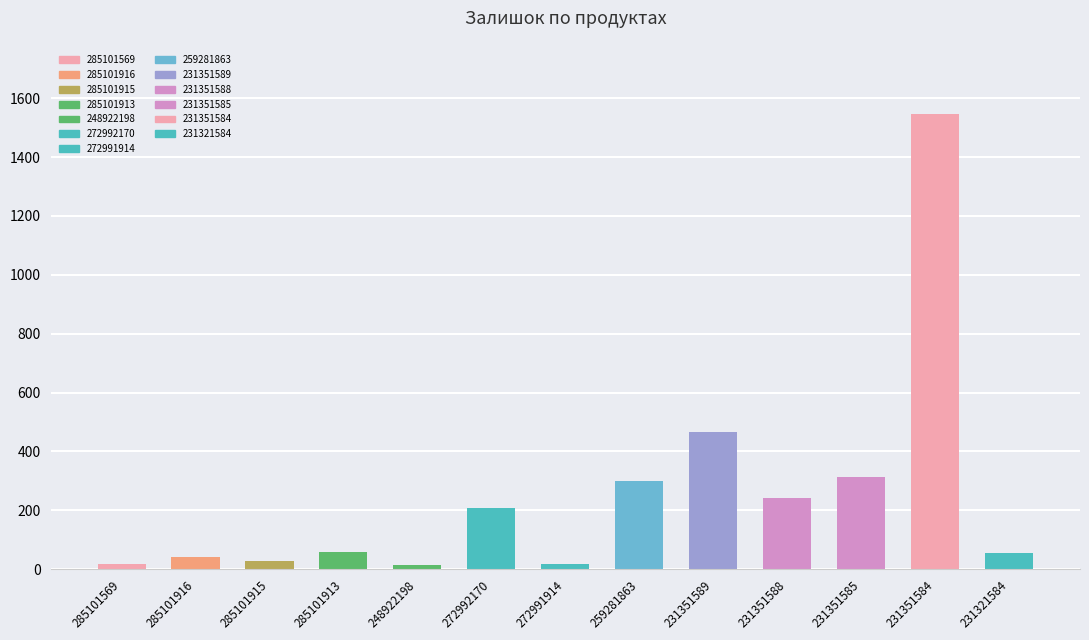

True or false: the data shows 42 at 285101916.

True